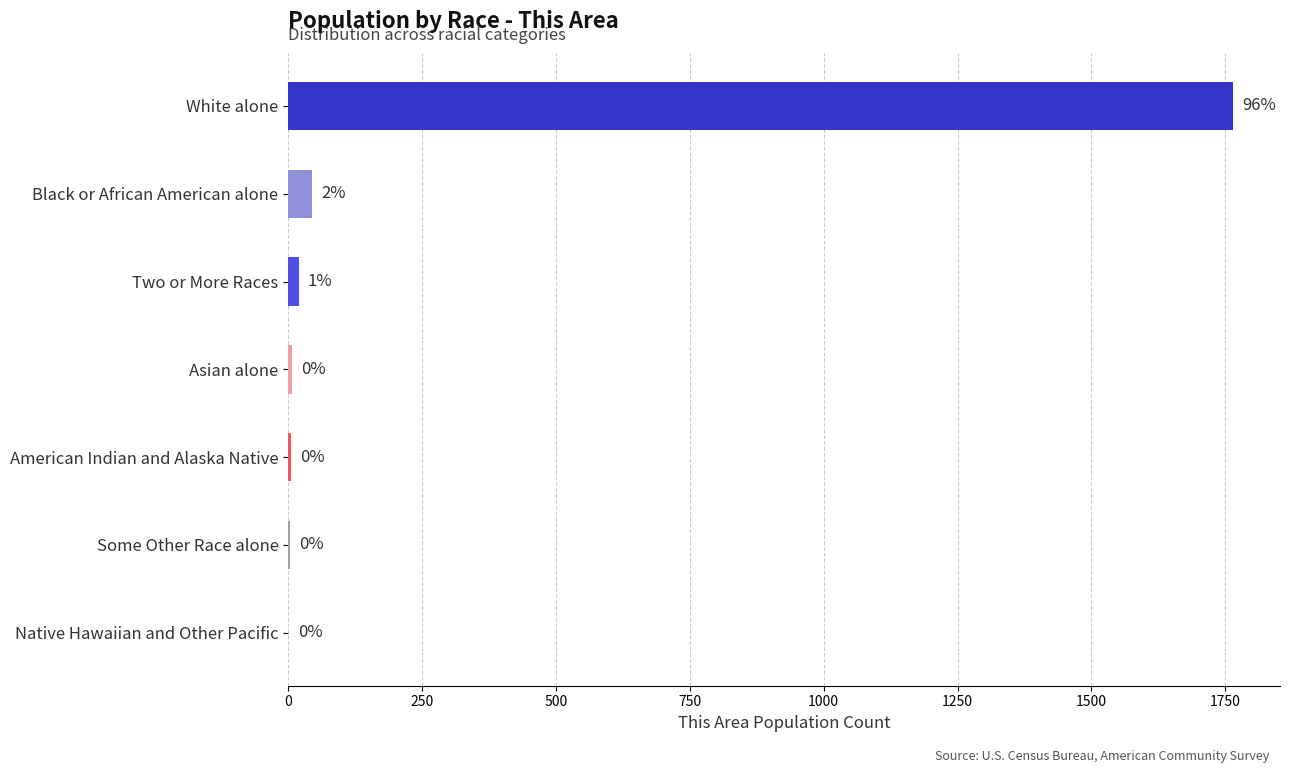

The value at American Indian and Alaska Native is 5. True or false?

True